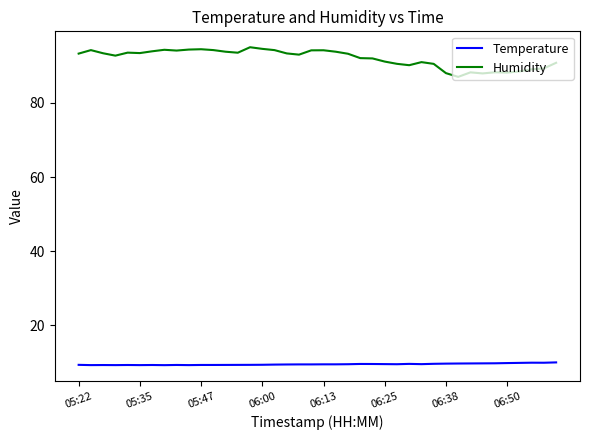

What is the difference between the maximum and minimum values in the Humidity series?

8.0